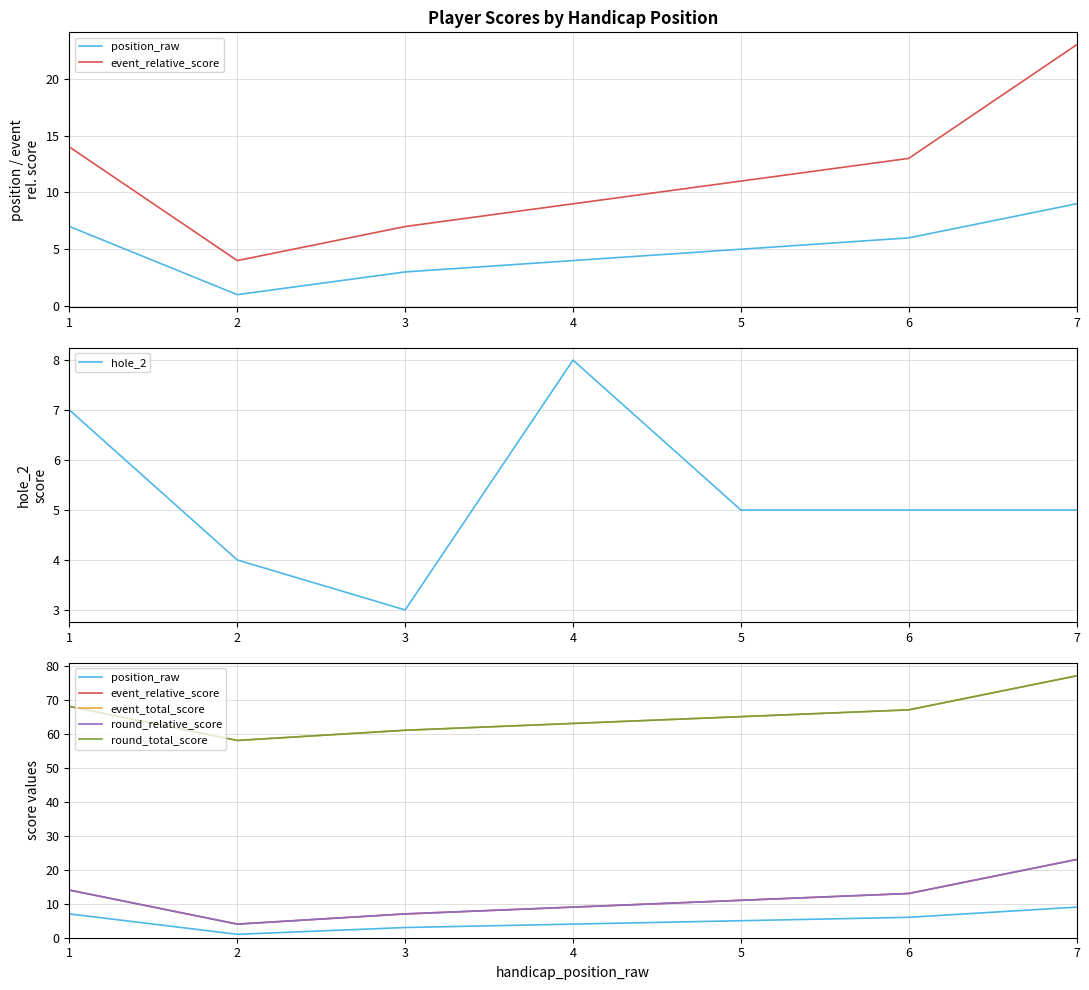

The hole_2 series shows 3 at 6. True or false?

False